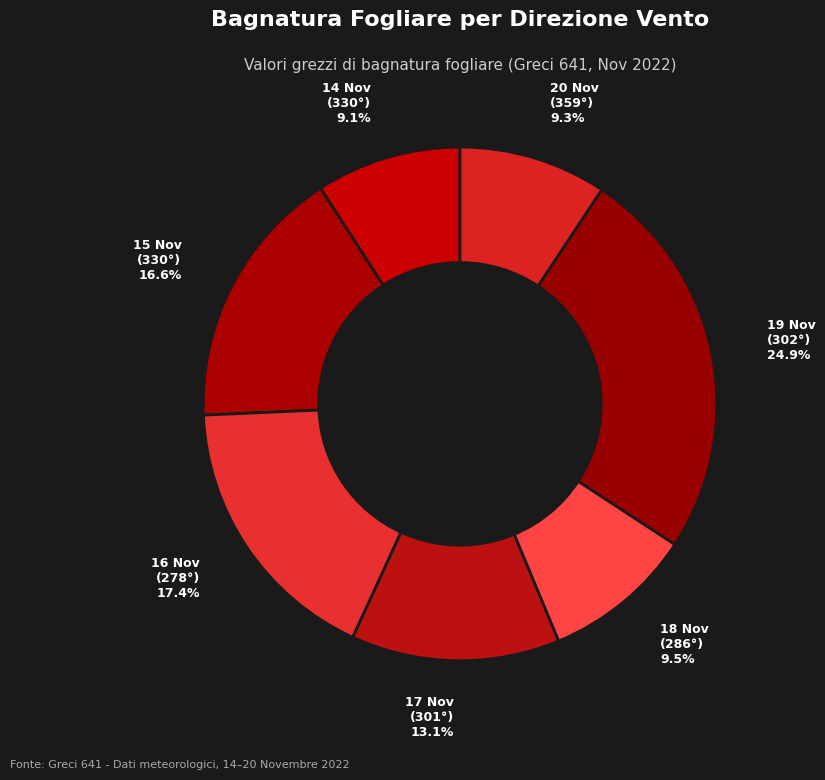

Do 14 Nov (330°) and 20 Nov (359°) together represent more than half of the pie?

No